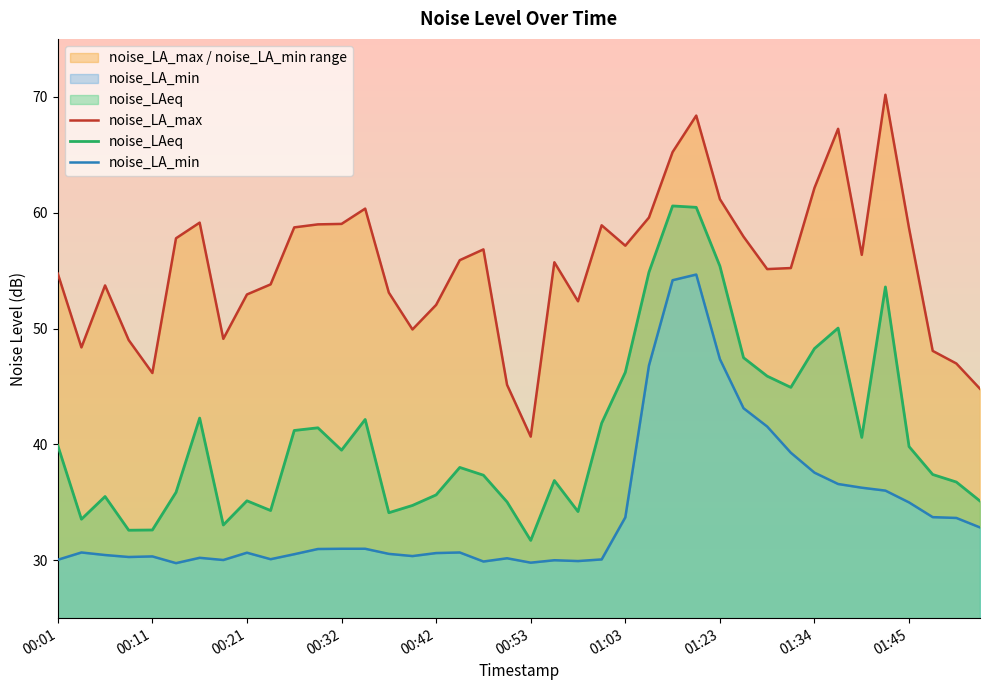

What is the lowest value of the noise_LAeq series?

31.7